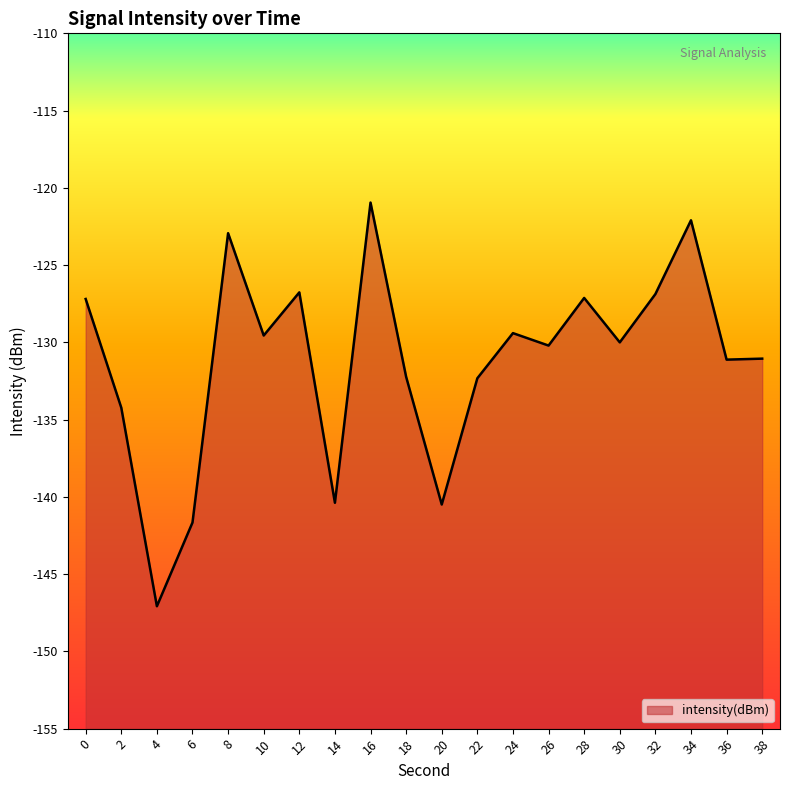

What is the change in value from 0 to 6?

-14.5